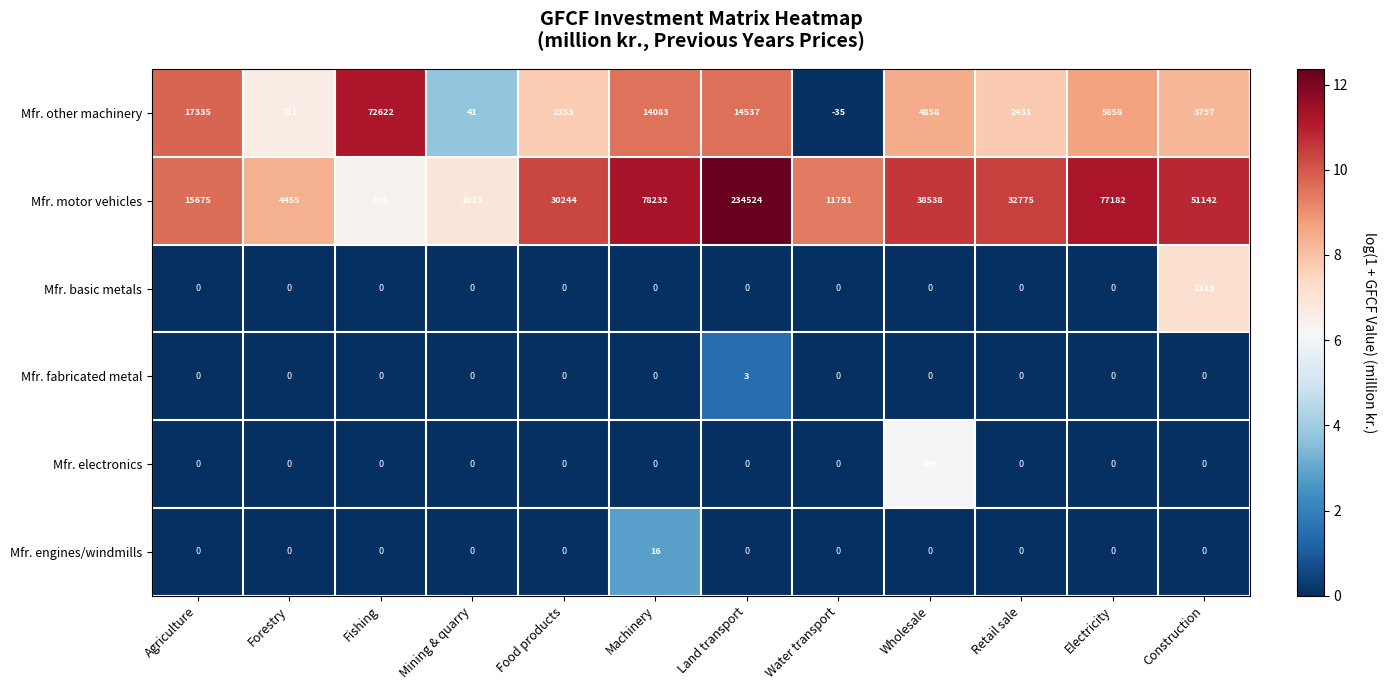

What is the sum of the Mfr. motor vehicles values at Forestry and Electricity?

81637